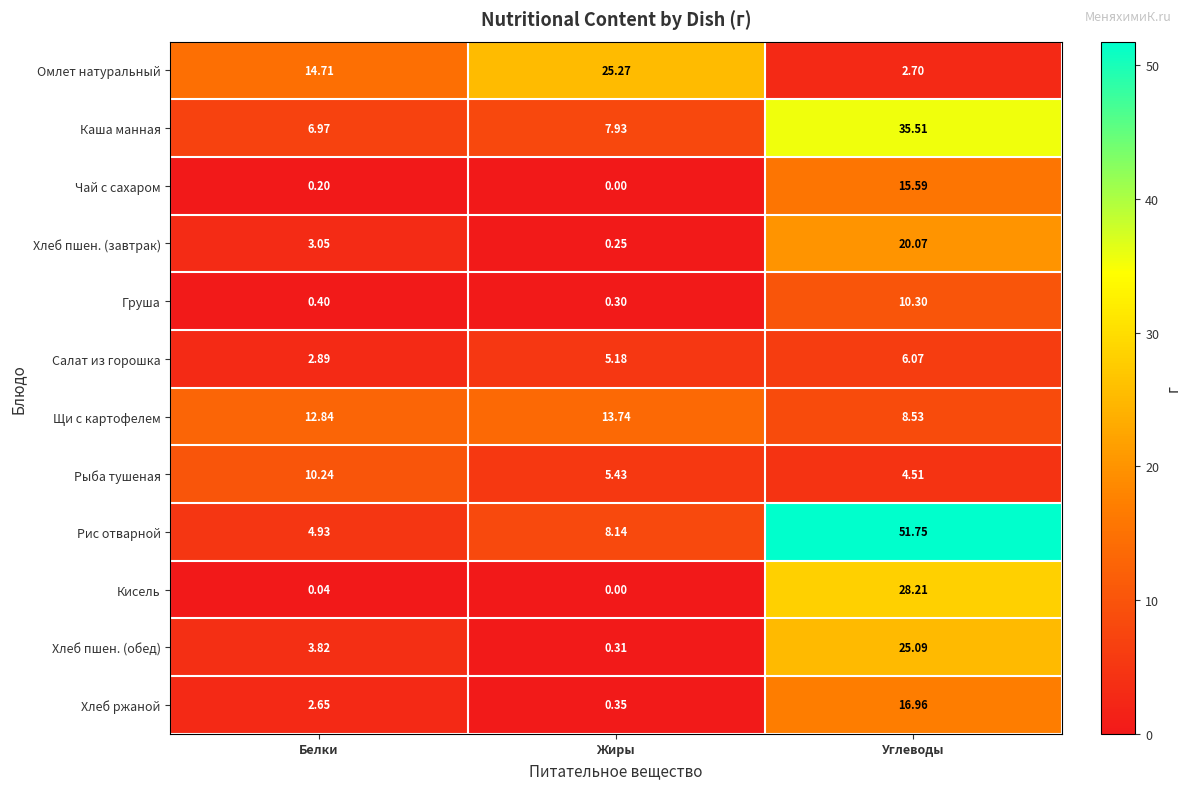

Which series has the widest spread of values?

Рис отварной